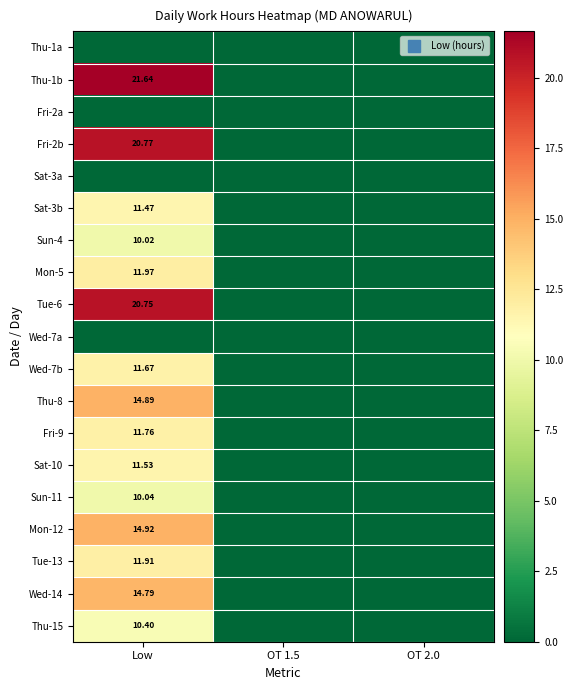

The Sat-10 series shows 0.0 at OT 2.0. True or false?

True